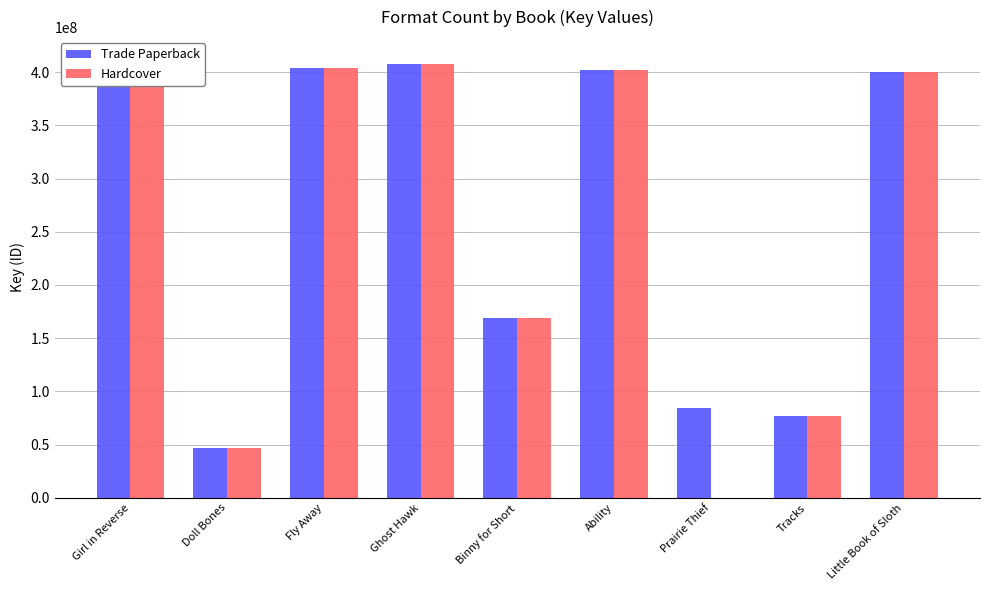

True or false: Hardcover has a value of 400094893 at Little Book of Sloth.

True